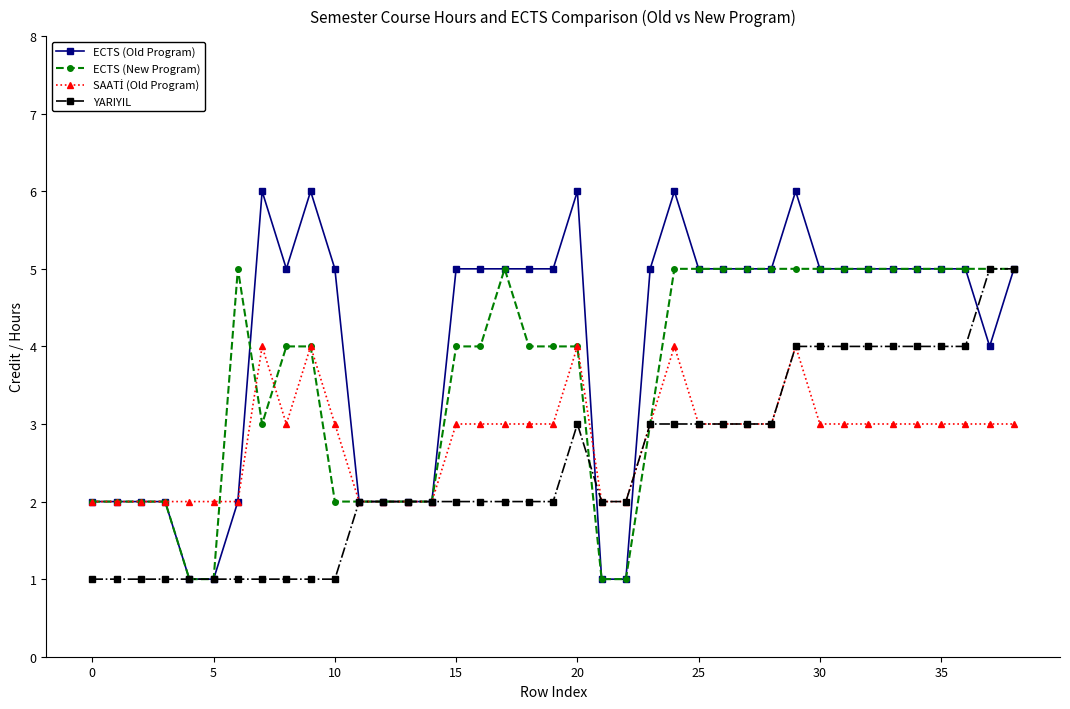

What is the value of the YARIYIL point at the 9th from the left?

1